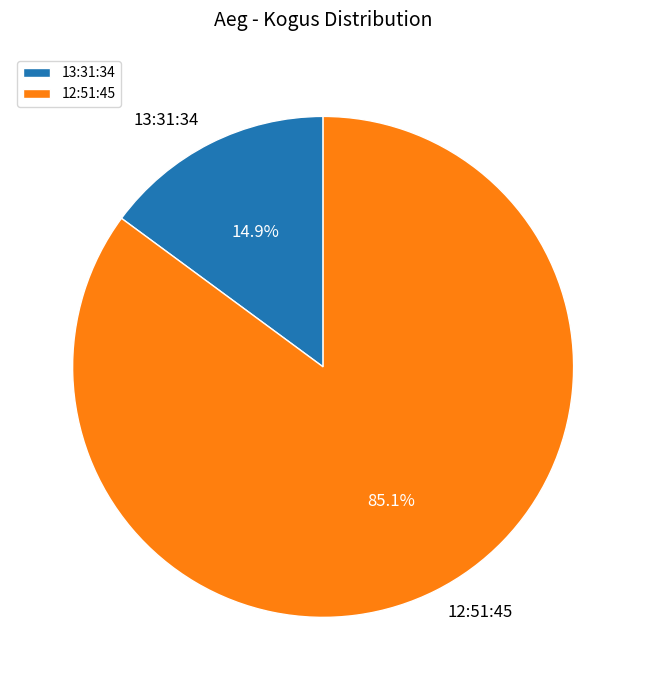

Does any single category account for the majority?

Yes